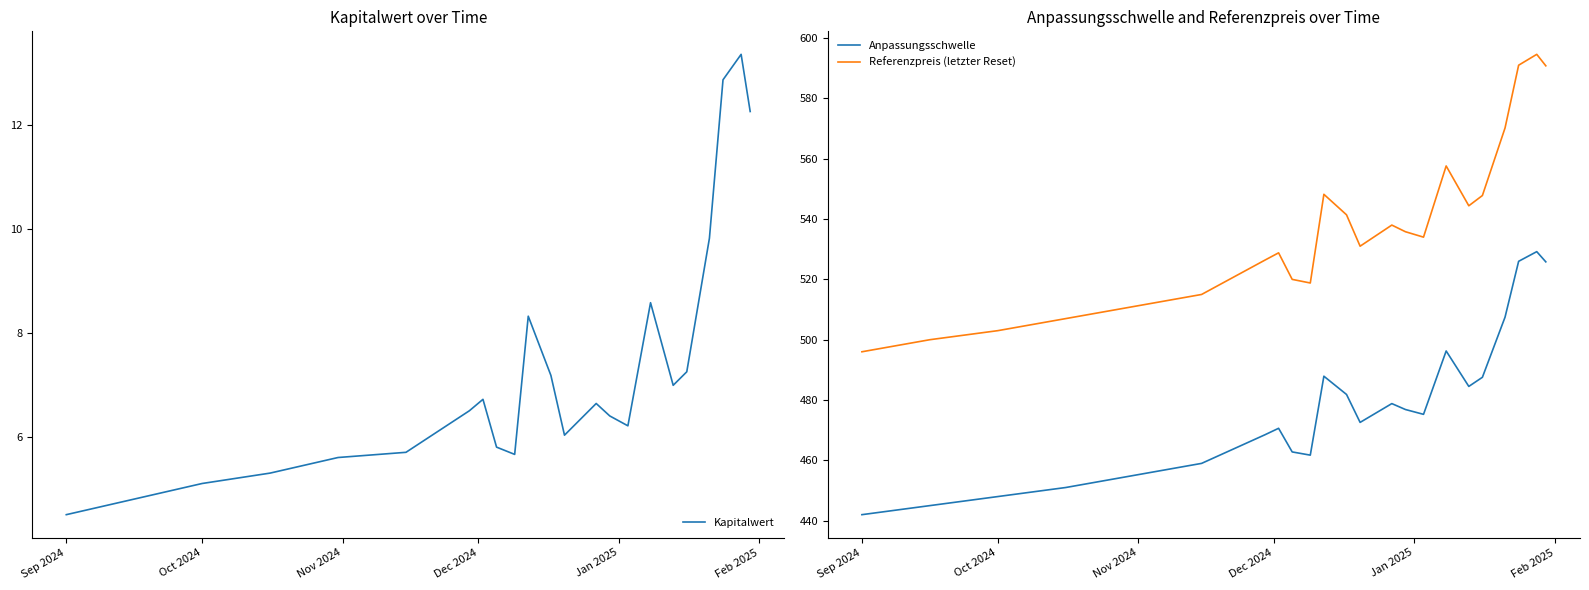

True or false: Anpassungsschwelle and Referenzpreis (letzter Reset) cross at least once.

False